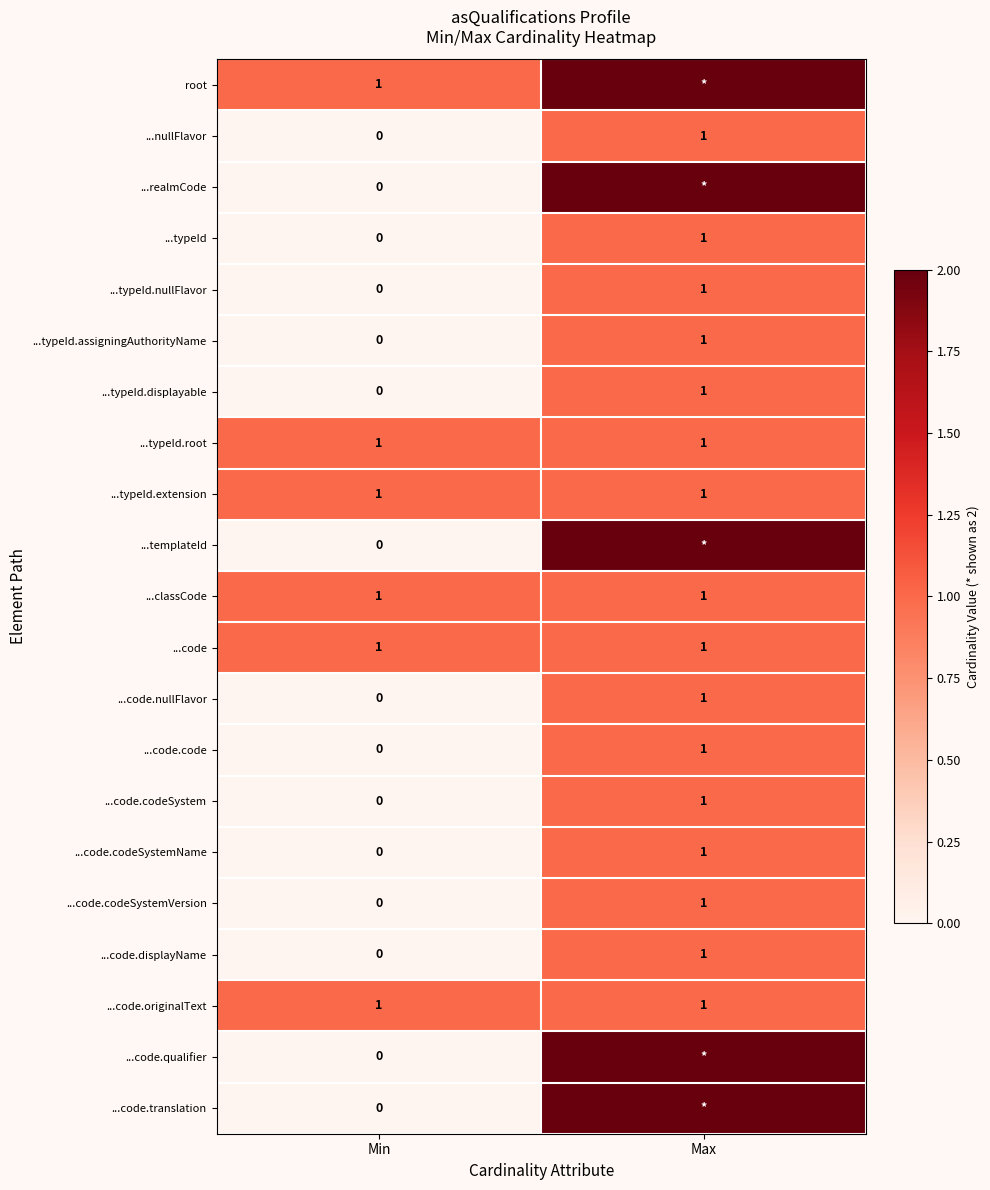

Rank the categories by ...code.displayName value from lowest to highest.

Min, Max